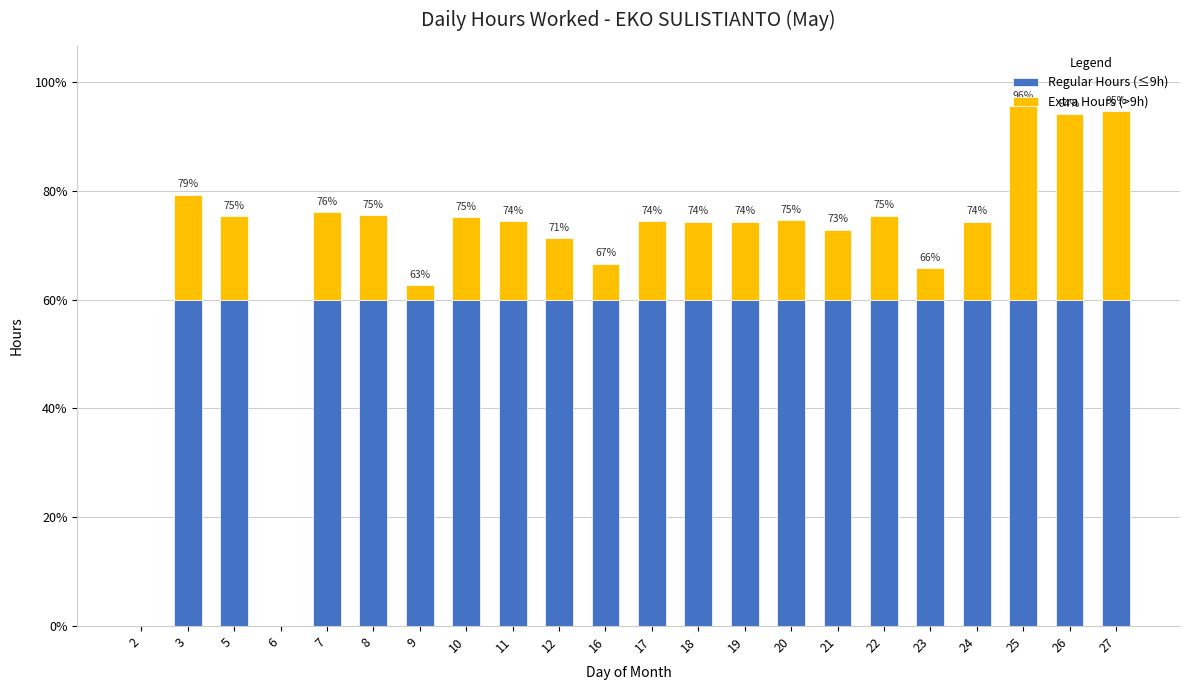

What are all the series names shown in the legend?

Regular Hours (≤9h), Extra Hours (>9h)